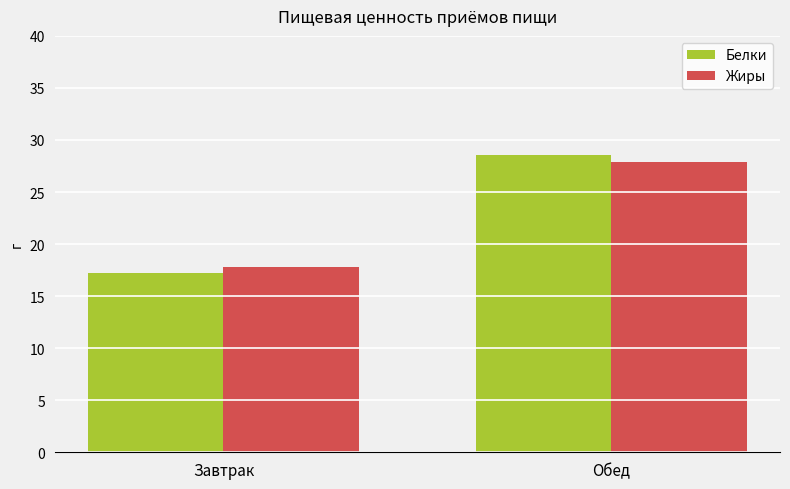

At which label does Белки reach its minimum?

Завтрак